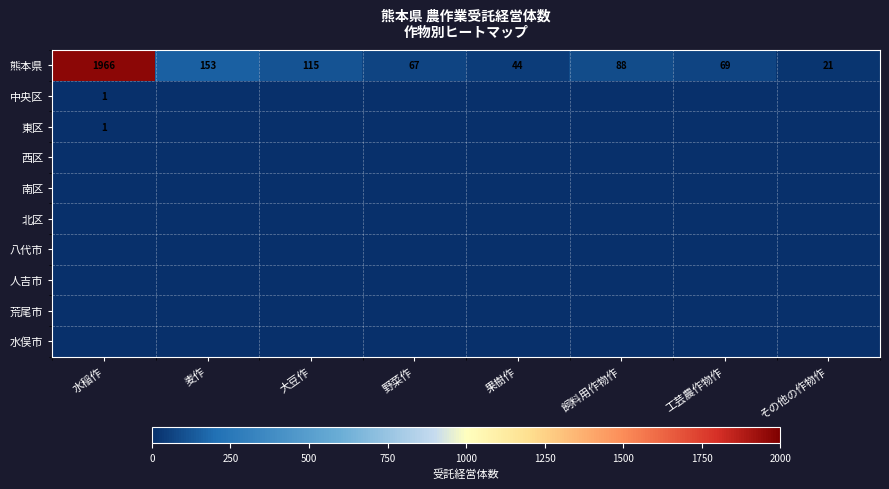

The 熊本県 series shows 37 at 工芸農作物作. True or false?

False